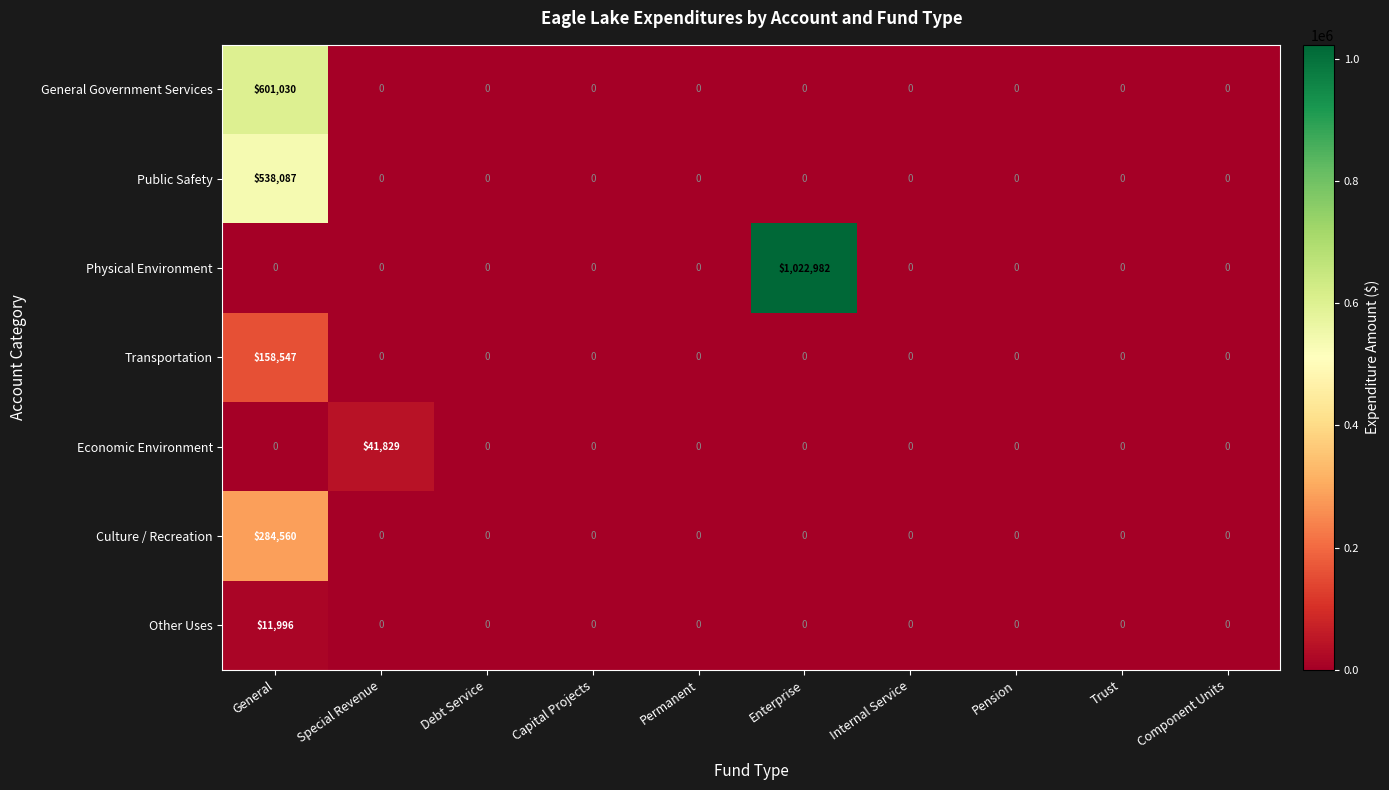

What is the total value across all series at General?

1594220